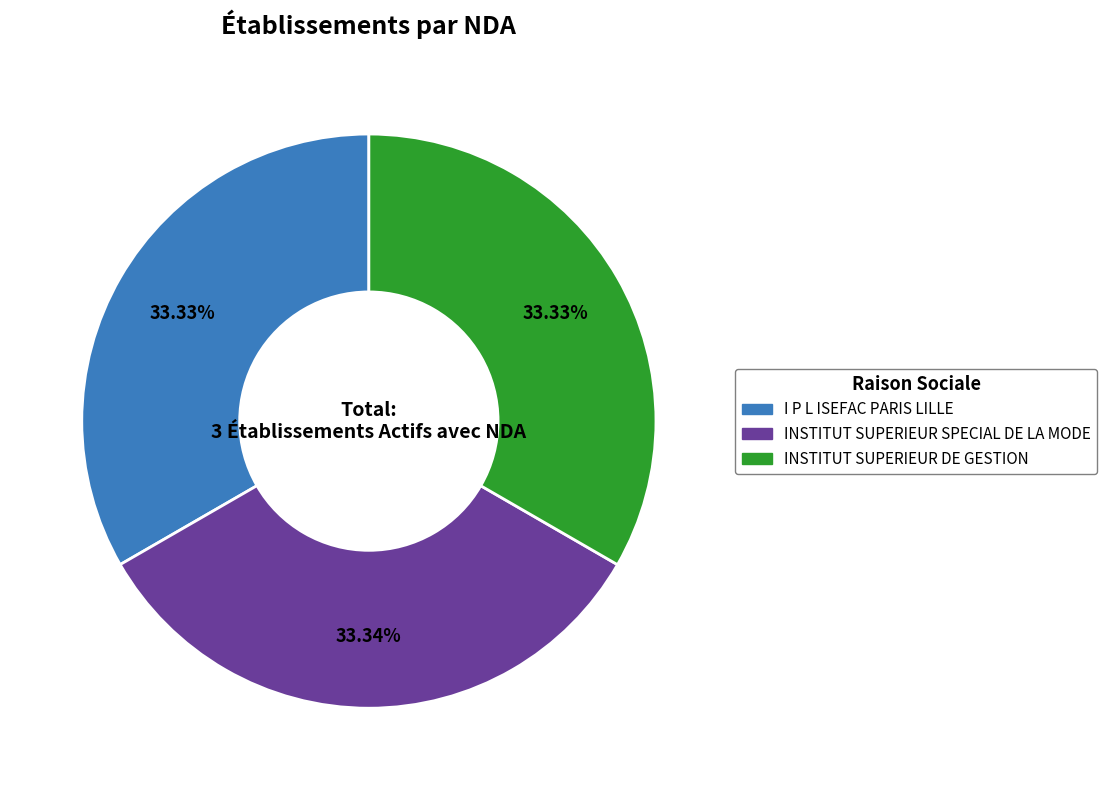

Combined, what portion of the pie is INSTITUT SUPERIEUR SPECIAL DE LA MODE and I P L ISEFAC PARIS LILLE?

66.7%